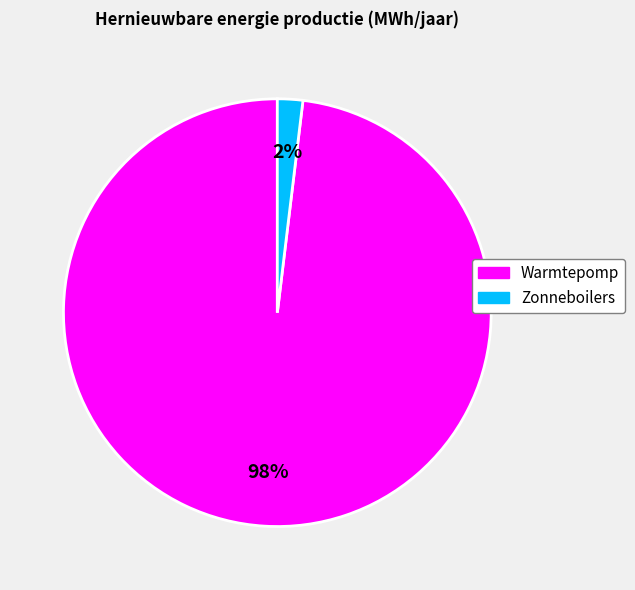

How many segments does this pie chart have?

2